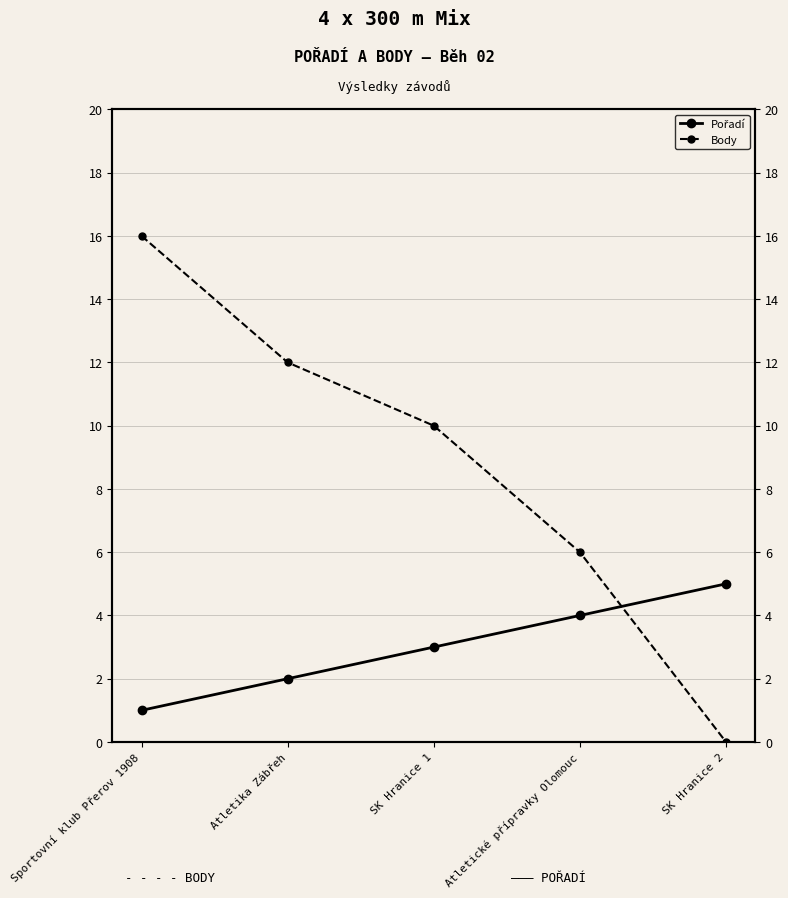

What is the value of the Body point at the 2nd from the left?

12